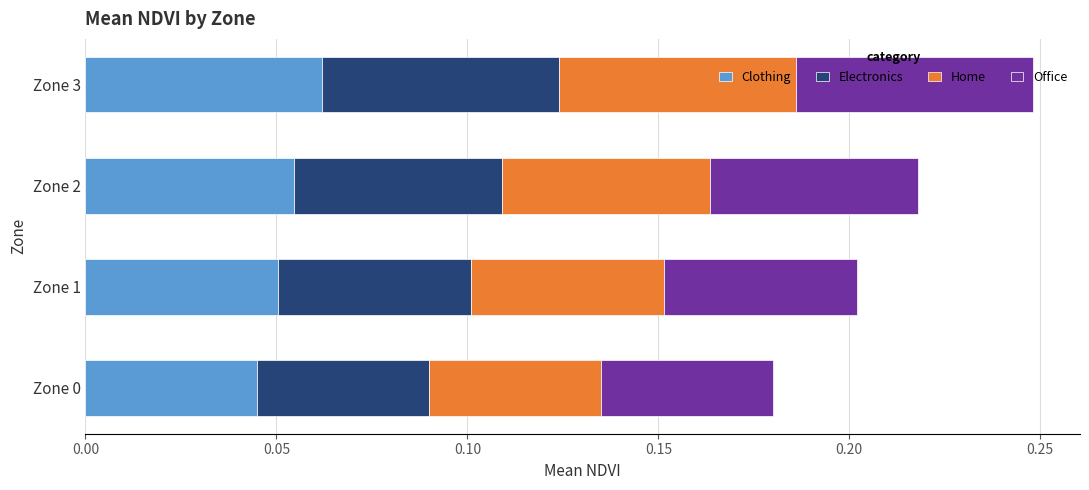

At which category is the sum across all series the highest?

Zone 3